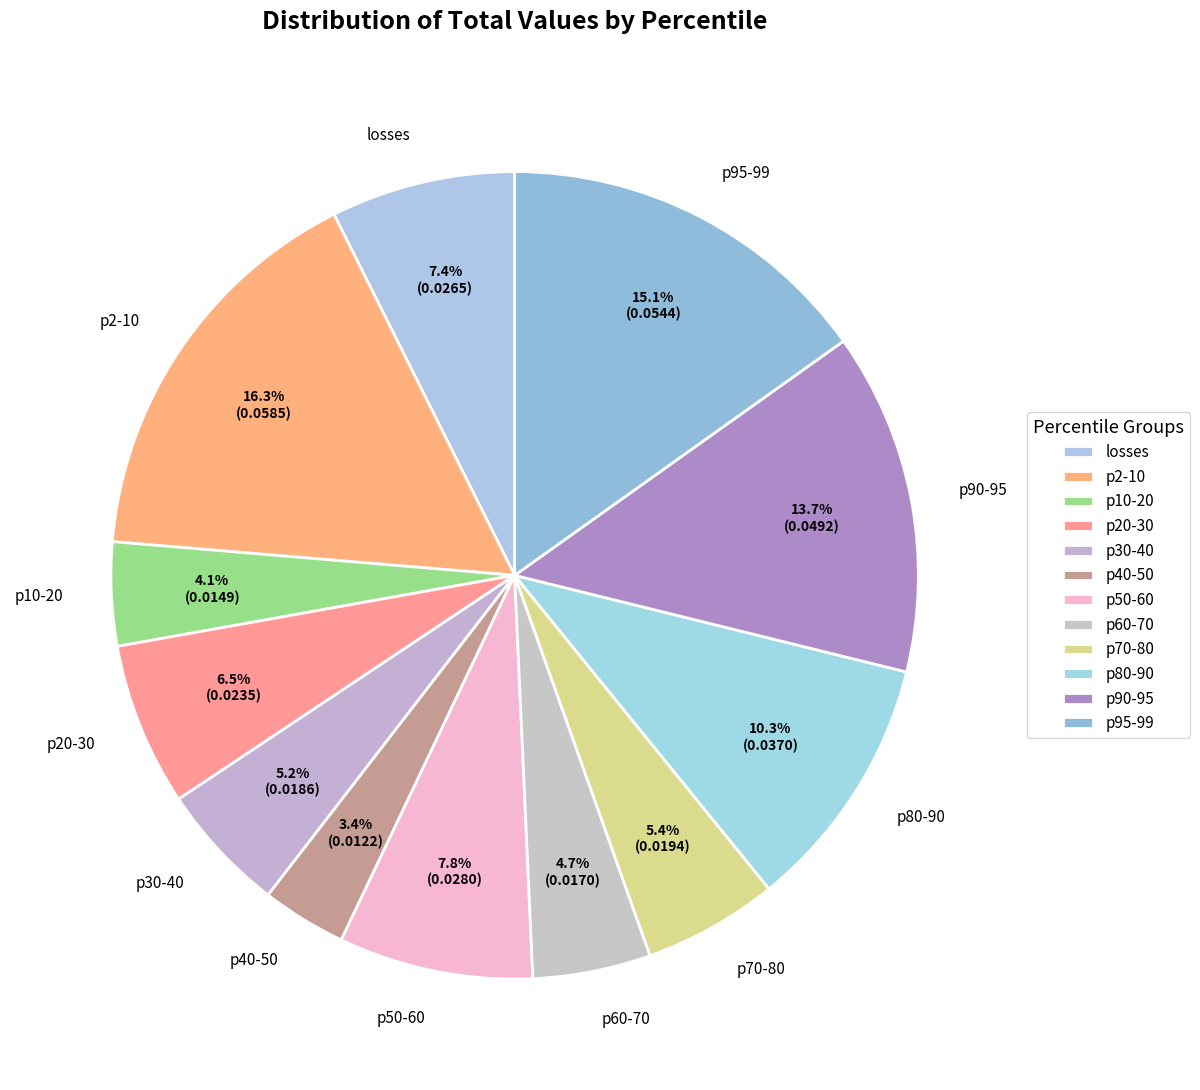

Count the number of slices in the pie.

12